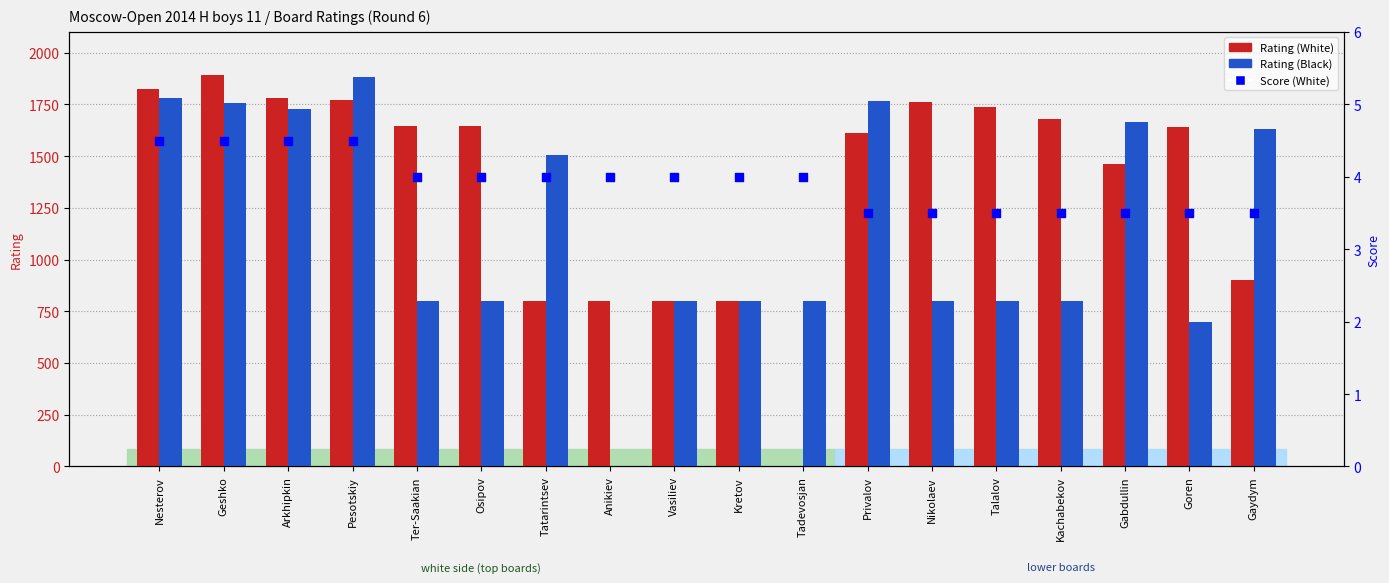

Is the value of Rating (Black) at Nesterov greater than the value of Score (White) at Pesotskiy?

Yes